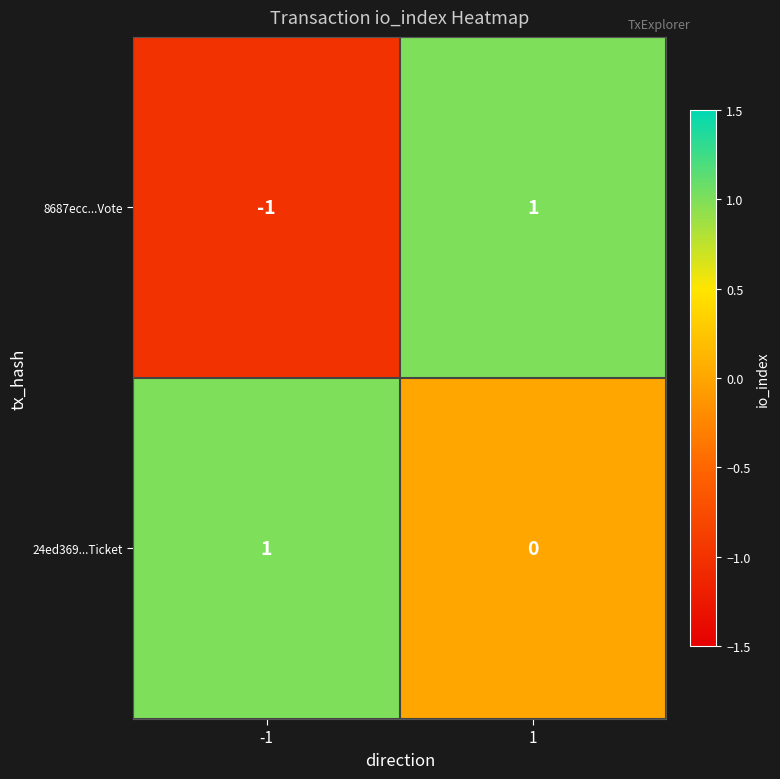

Reading right to left, transcribe all the data shown in this chart.

8687ecc...Vote: 1=1	-1=-1
24ed369...Ticket: 1=0	-1=1